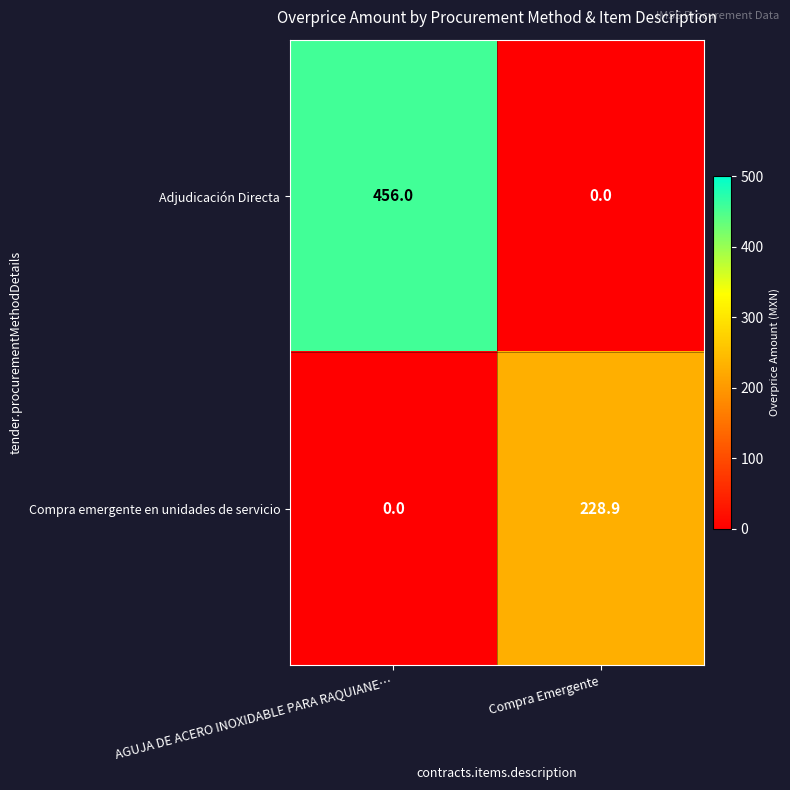

The Adjudicación Directa series shows 0.0 at Compra Emergente. True or false?

True